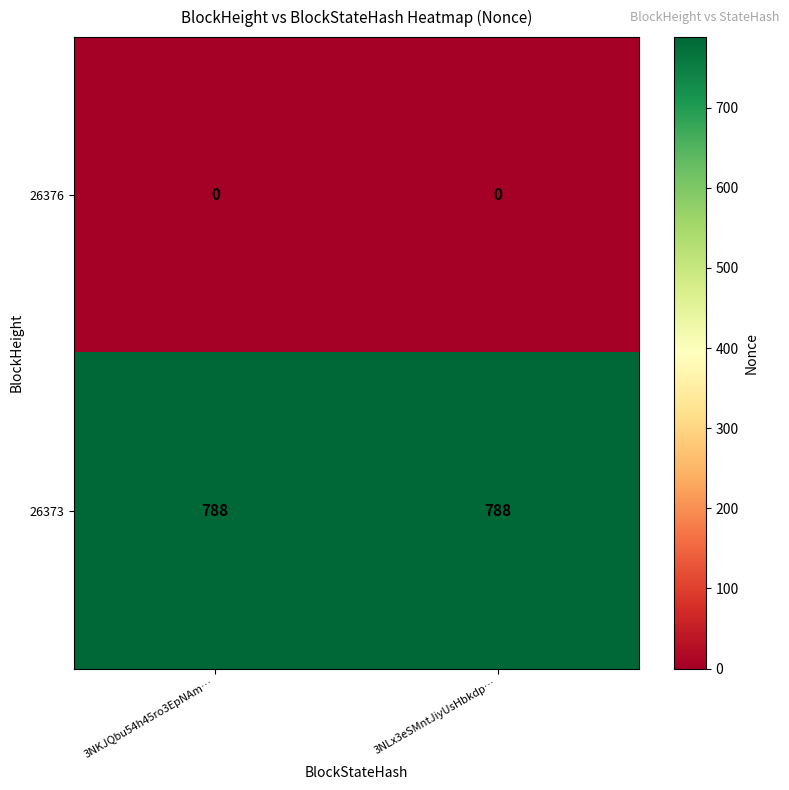

Reading left to right, transcribe all the data shown in this chart.

26376: 3NKJQbu54h45ro3EpNAm…=0	3NLx3eSMntJiyUsHbkdp…=0
26373: 3NKJQbu54h45ro3EpNAm…=788	3NLx3eSMntJiyUsHbkdp…=788